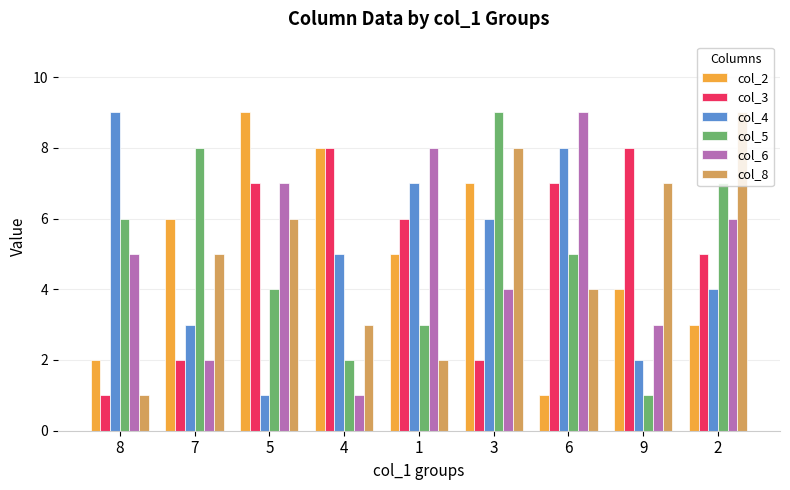

What is the value of the col_3 bar at the 5th from the left?

6